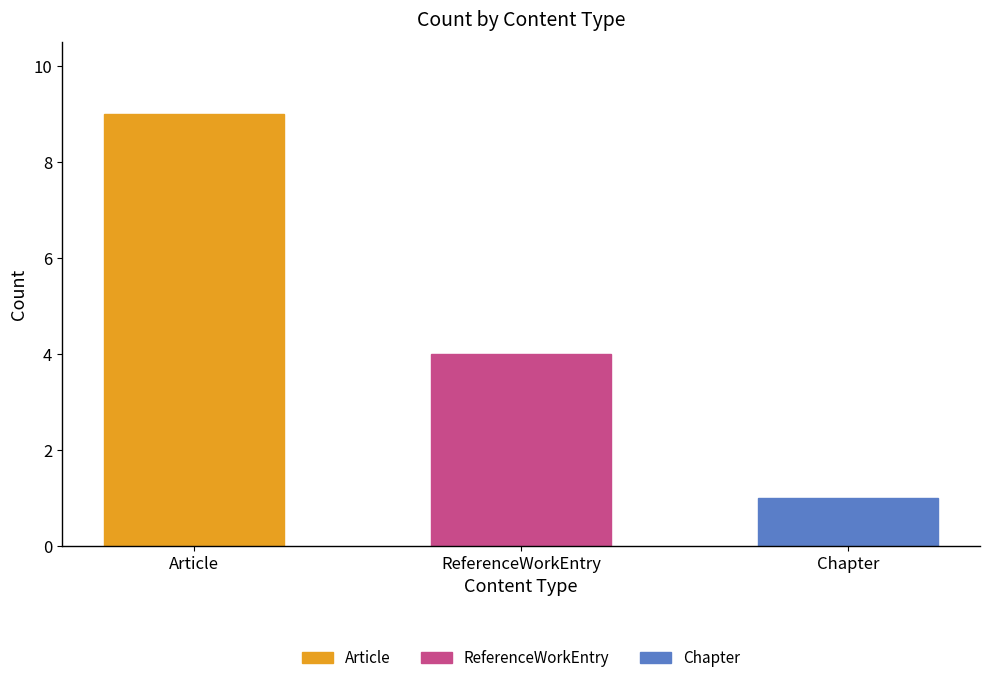

How many values are between 1 and 9?

3